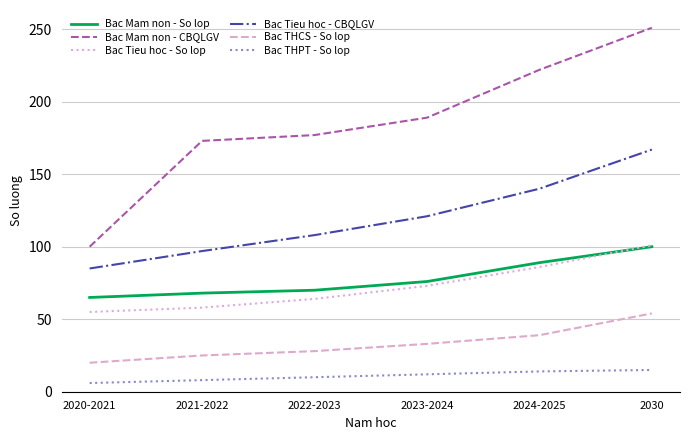

How many series are shown in this chart?

6